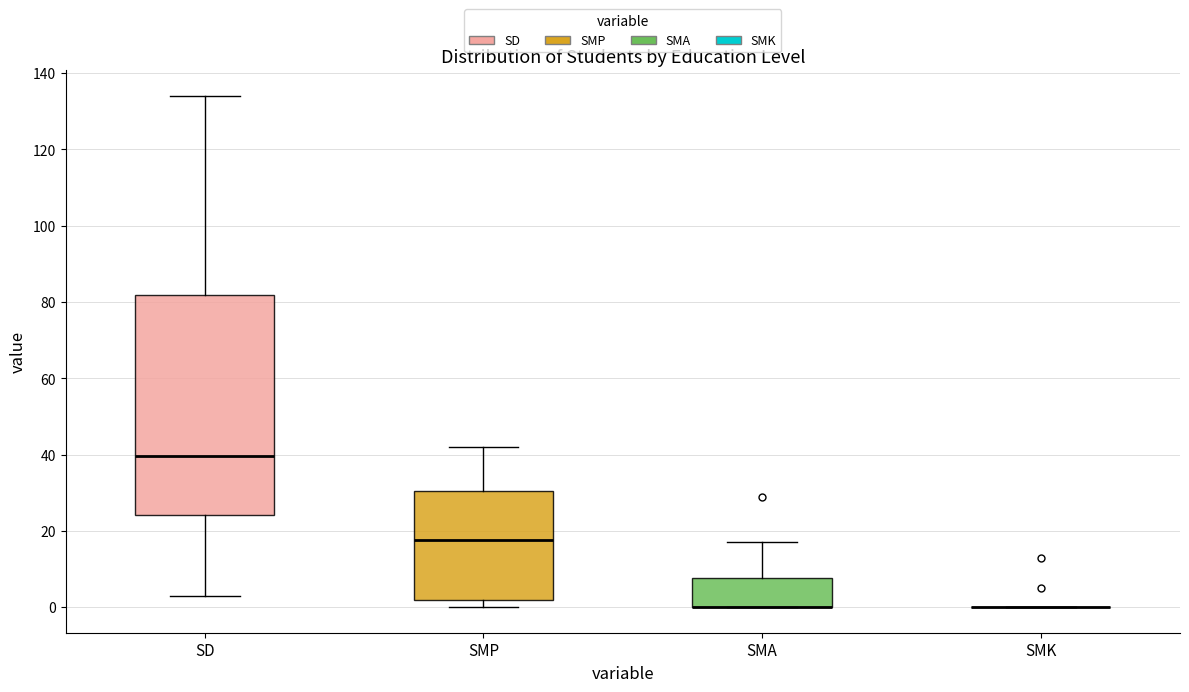

Where does the median line of the box for SD sit on the y-axis? The values are not printed on the chart, so give them approximately, as read against the axis.

40